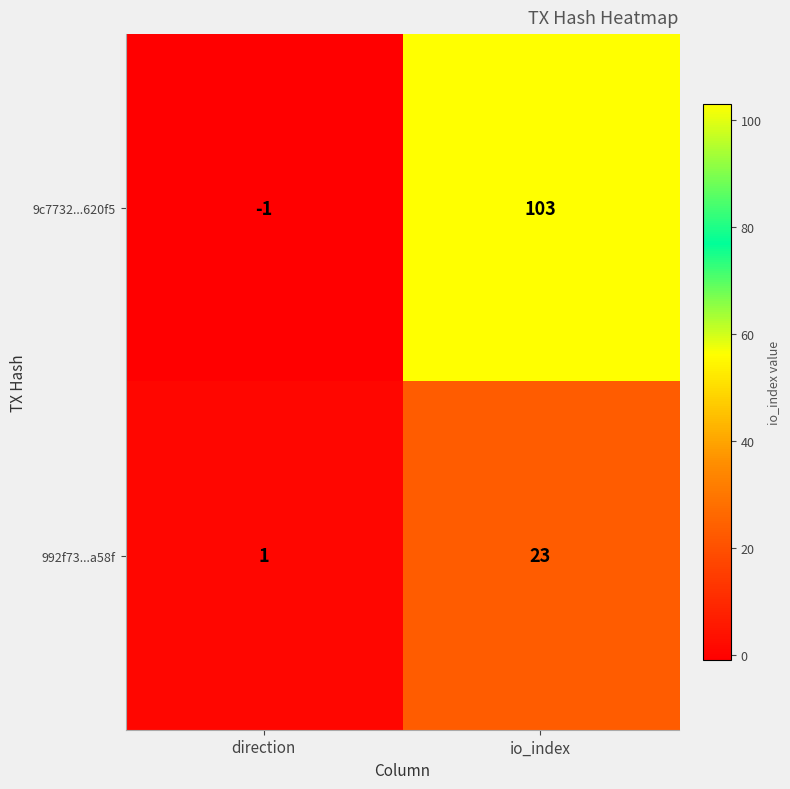

What is the sum of all 9c7732...620f5 values?

102